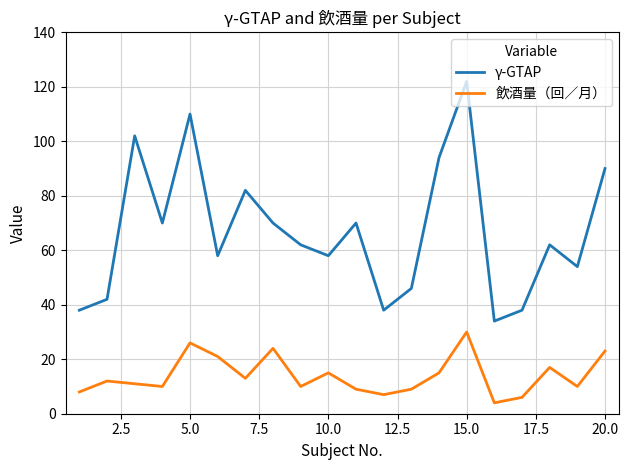

What is the highest value of the γ-GTAP series?

122